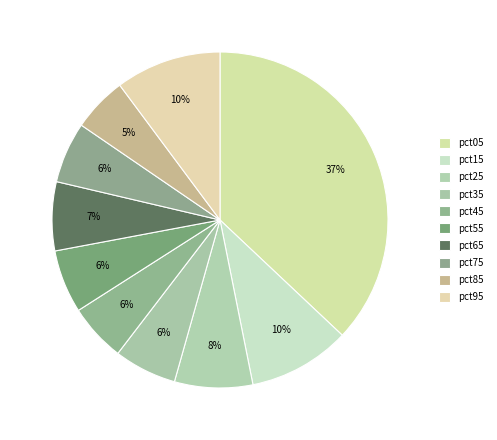

What is the total percentage of pct85 and pct55?

11.4%